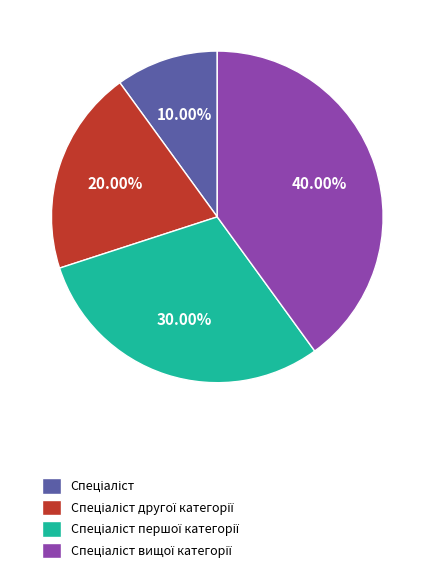

Is there any slice that represents more than half of the pie?

No